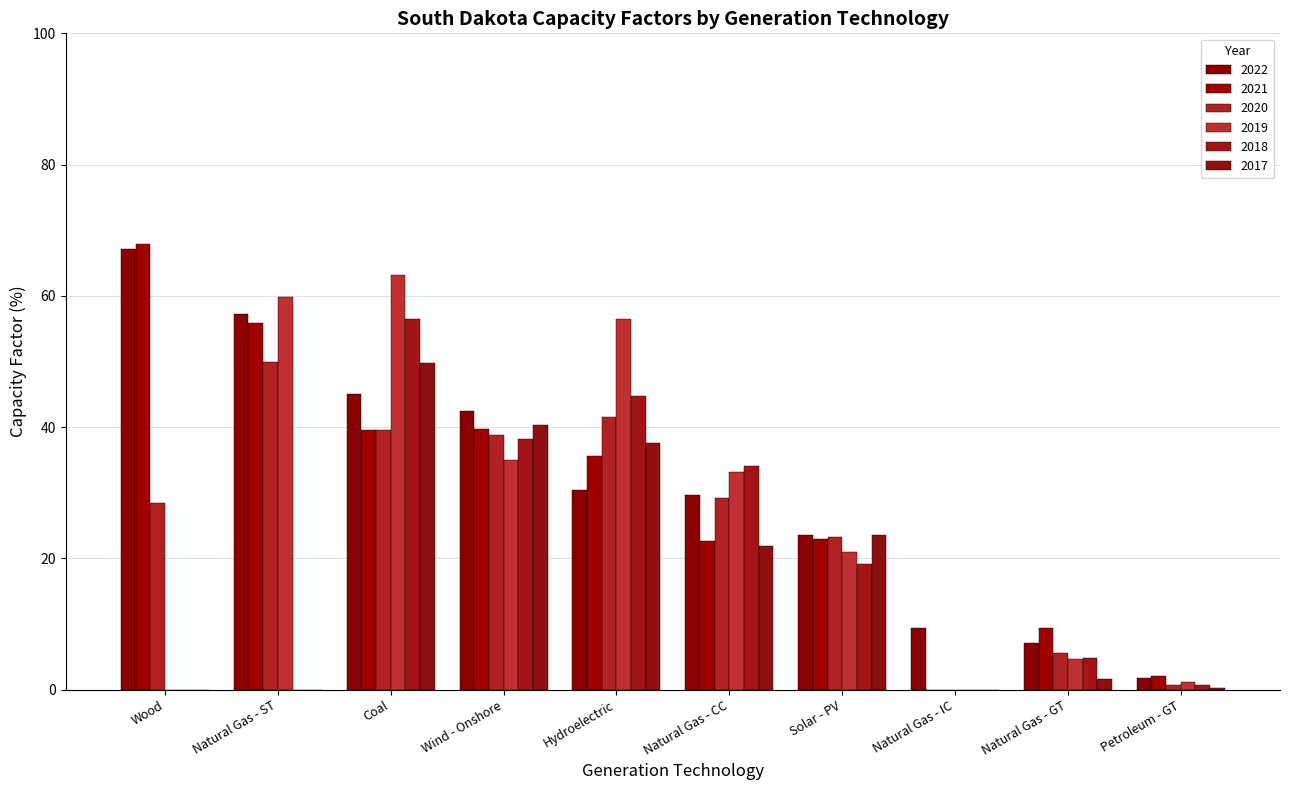

The value of 2018 at Wood is 0.0. True or false?

True